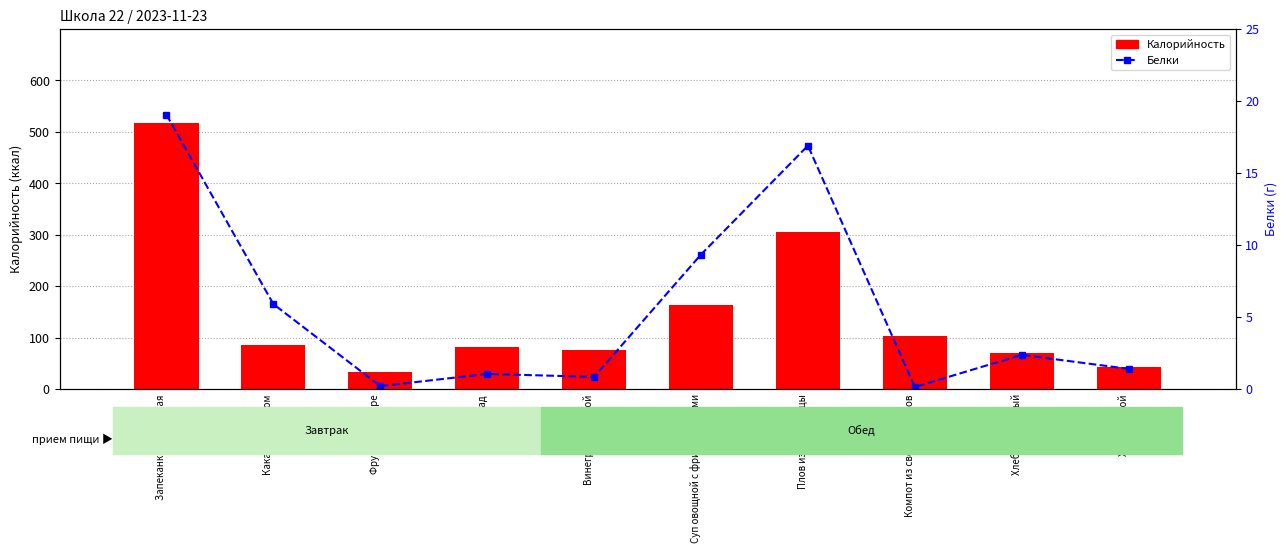

Are the bars grouped side by side (vs. stacked)?

Yes